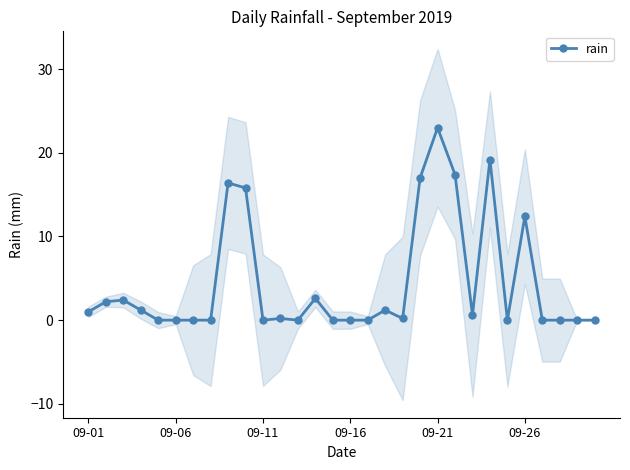

Between 12 and 29, which is larger?

12